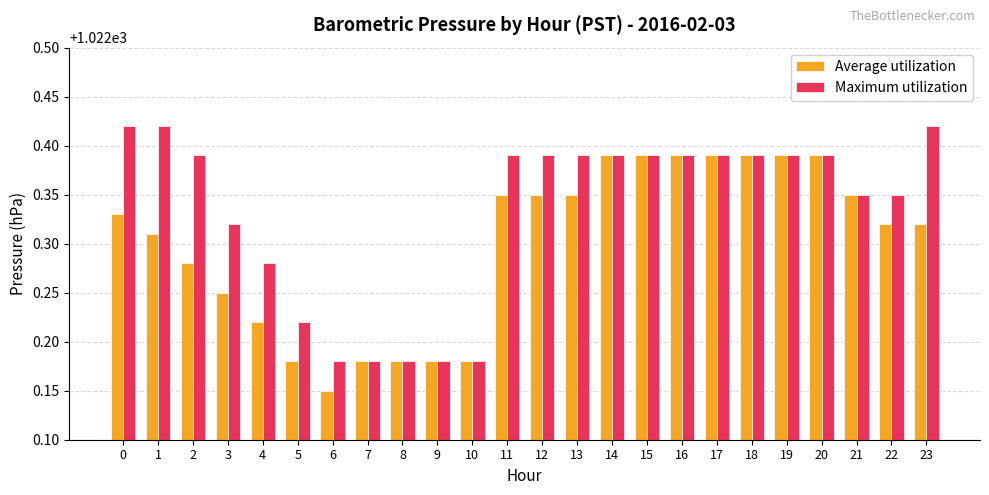

Rank the series at 6 from lowest to highest value.

Average utilization, Maximum utilization